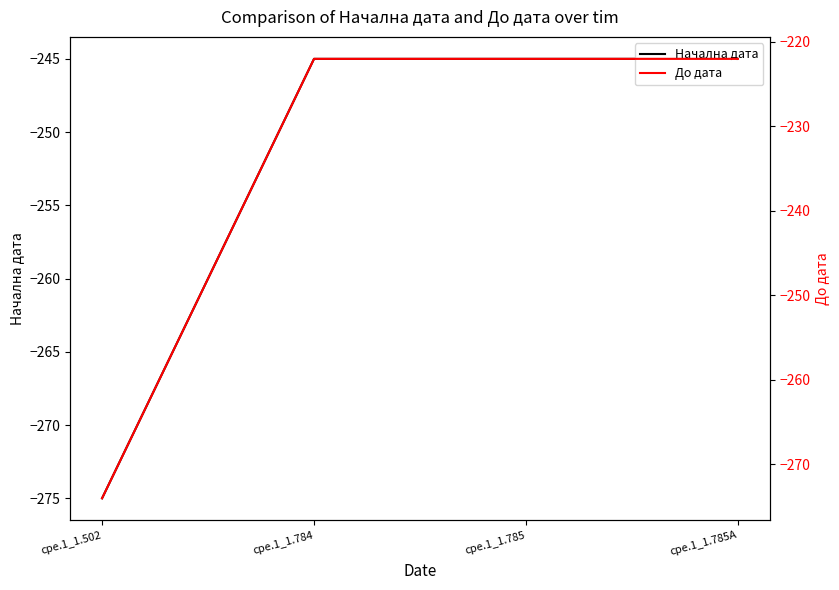

How many series are shown in this chart?

2